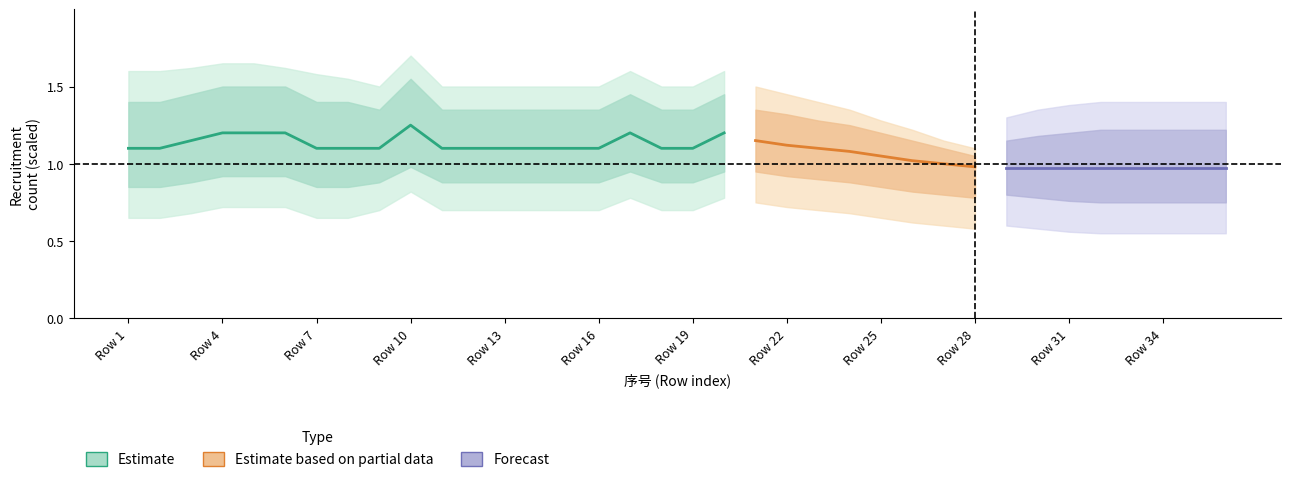

True or false: center_estimate and lower2 intersect in this chart.

False